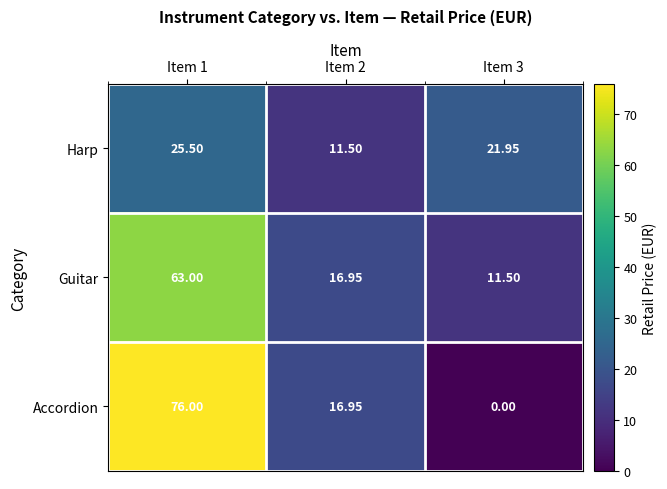

Rank the series by their maximum value, from lowest to highest.

Harp, Guitar, Accordion